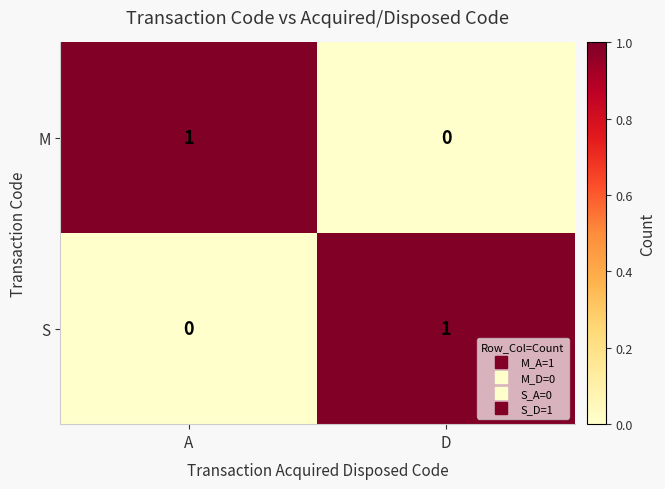

What is the difference between the highest and lowest values at A?

1